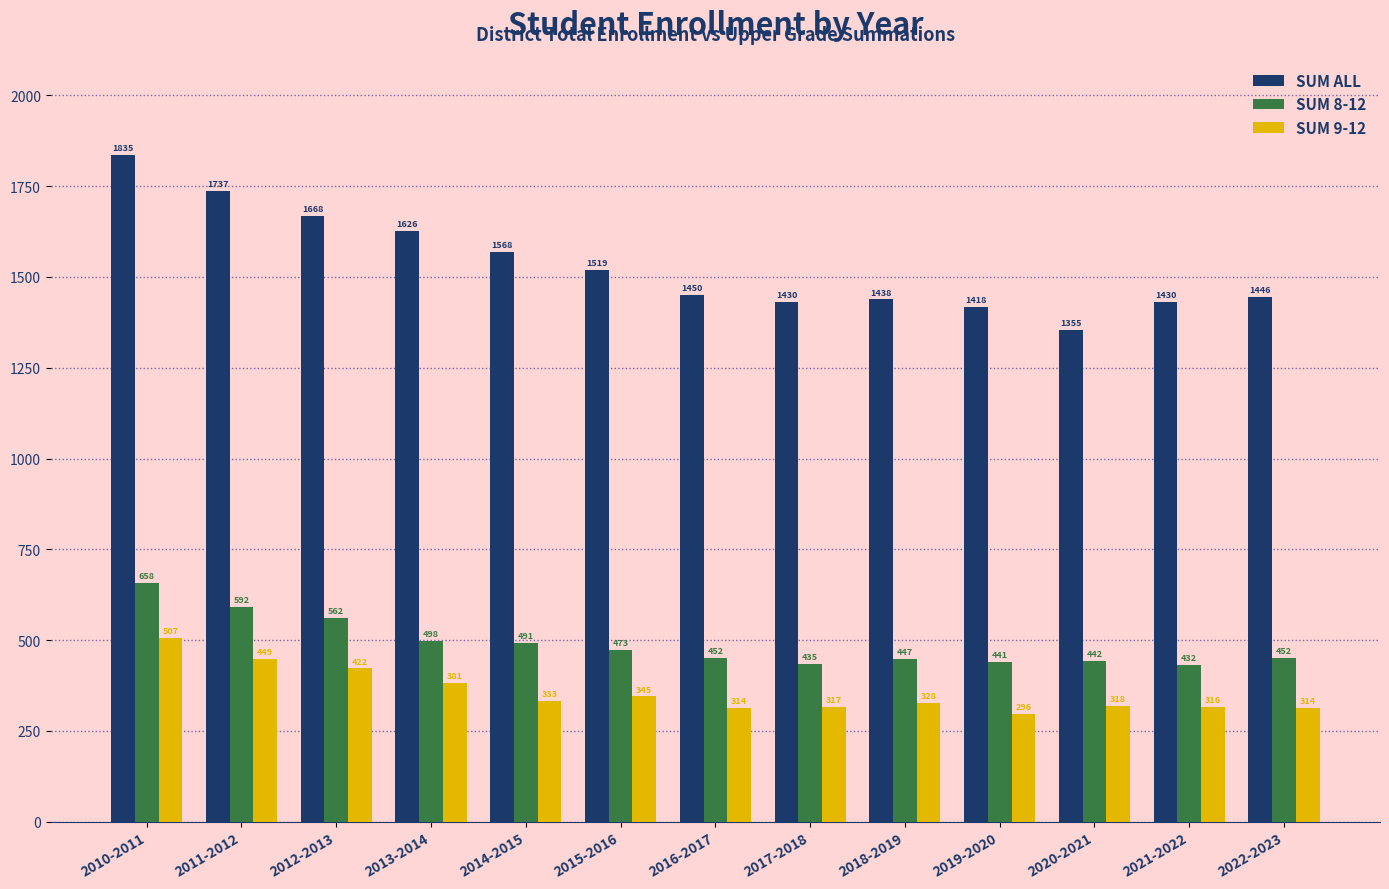

Reading left to right, what are all the values shown in this chart?

SUM ALL: 2010-2011=1835	2011-2012=1737	2012-2013=1668	2013-2014=1626	2014-2015=1568	2015-2016=1519	2016-2017=1450	2017-2018=1430	2018-2019=1438	2019-2020=1418	2020-2021=1355	2021-2022=1430	2022-2023=1446
SUM 8-12: 2010-2011=658	2011-2012=592	2012-2013=562	2013-2014=498	2014-2015=491	2015-2016=473	2016-2017=452	2017-2018=435	2018-2019=447	2019-2020=441	2020-2021=442	2021-2022=432	2022-2023=452
SUM 9-12: 2010-2011=507	2011-2012=449	2012-2013=422	2013-2014=381	2014-2015=333	2015-2016=345	2016-2017=314	2017-2018=317	2018-2019=328	2019-2020=296	2020-2021=318	2021-2022=316	2022-2023=314